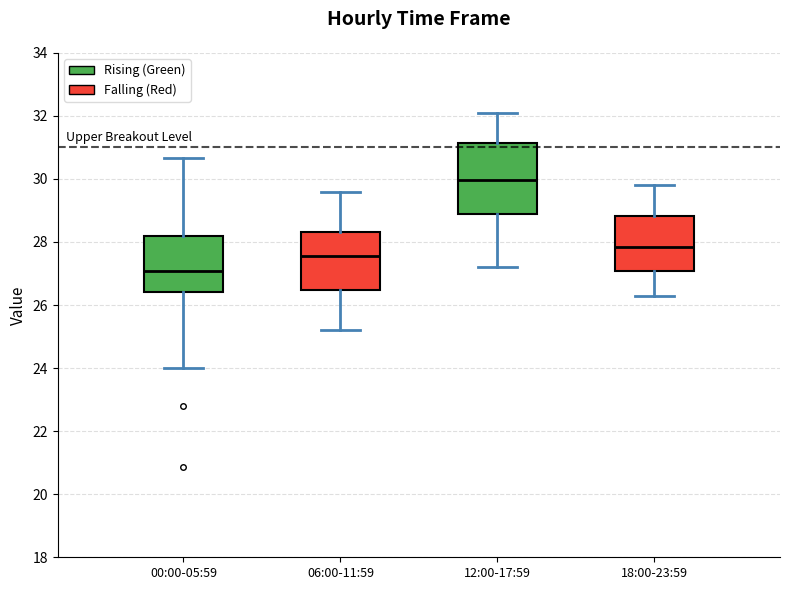

Where does the upper whisker of the box for 12:00-17:59 end on the y-axis? The values are not printed on the chart, so give them approximately, as read against the axis.

32.2